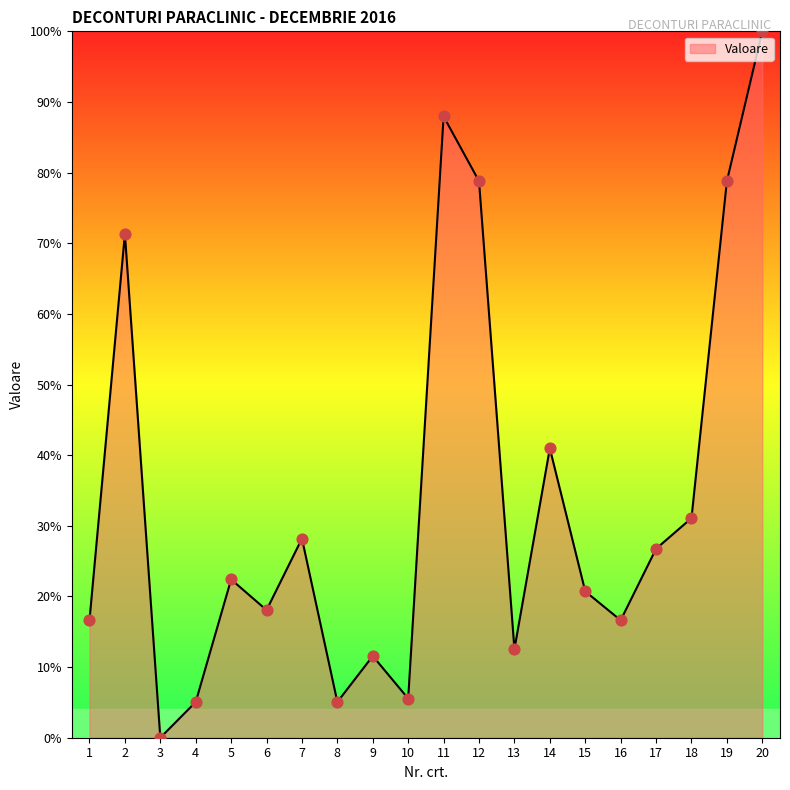

Between 14 and 4, which is larger?

14